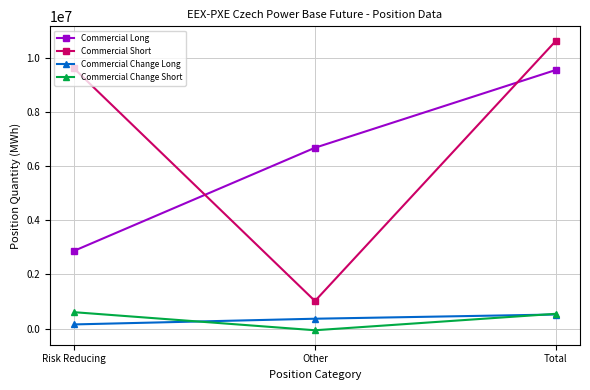

Between Other and Total, which series saw the biggest shift?

Commercial Short